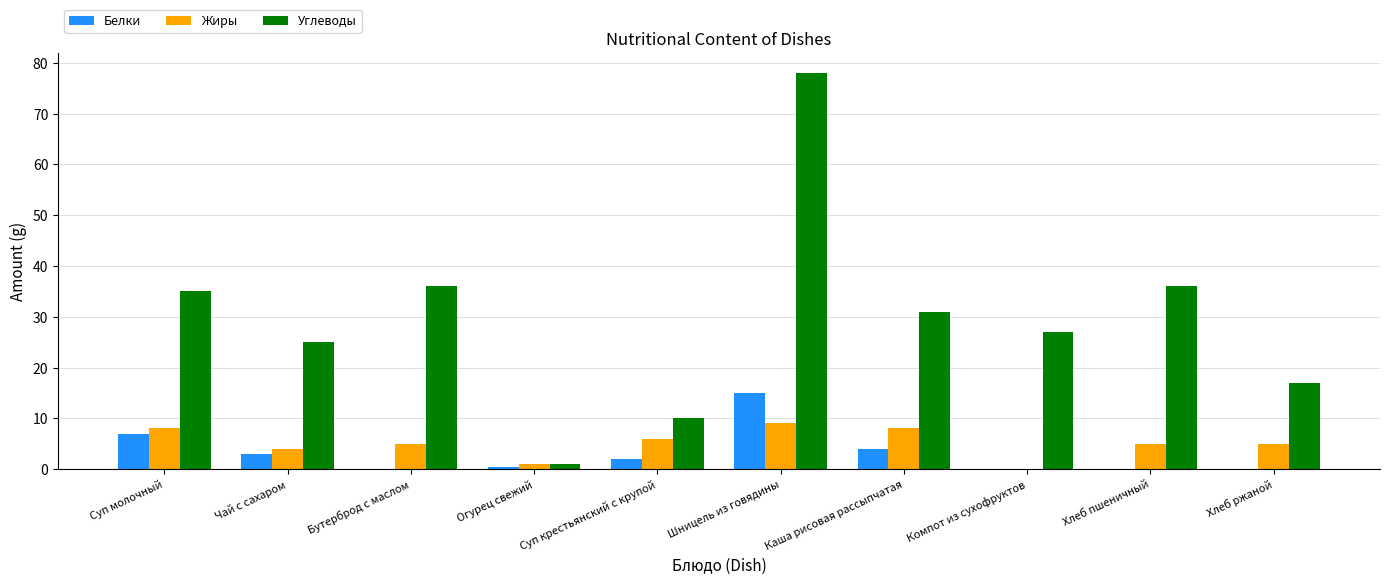

Which category has the highest value across all series?

Шницель из говядины